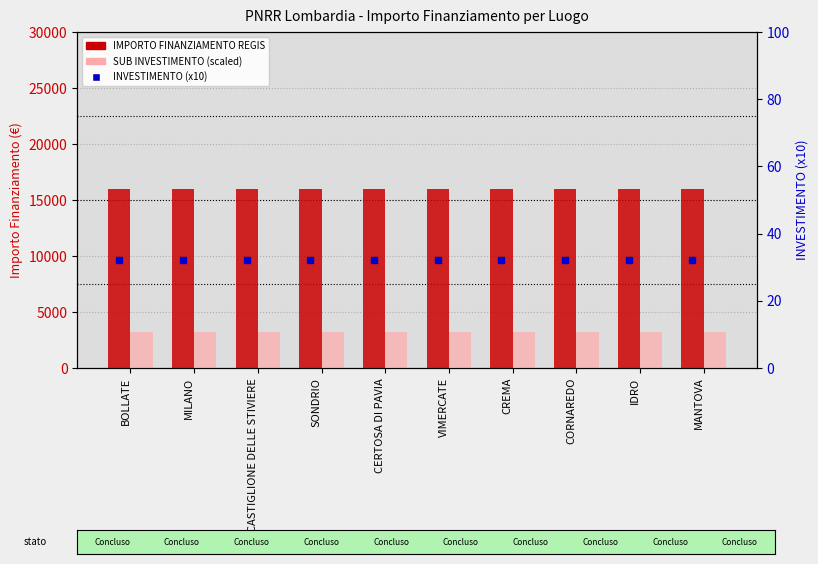

Which series has the largest Y range (max minus min)?

IMPORTO FINANZIAMENTO REGIS